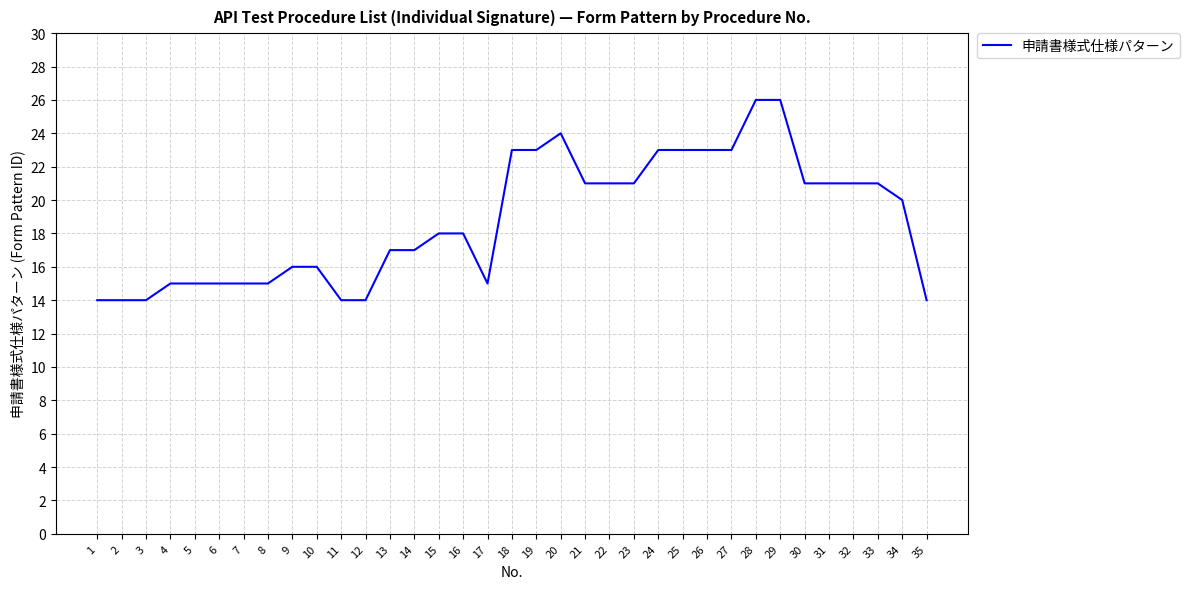

What is the sum of all values?

657